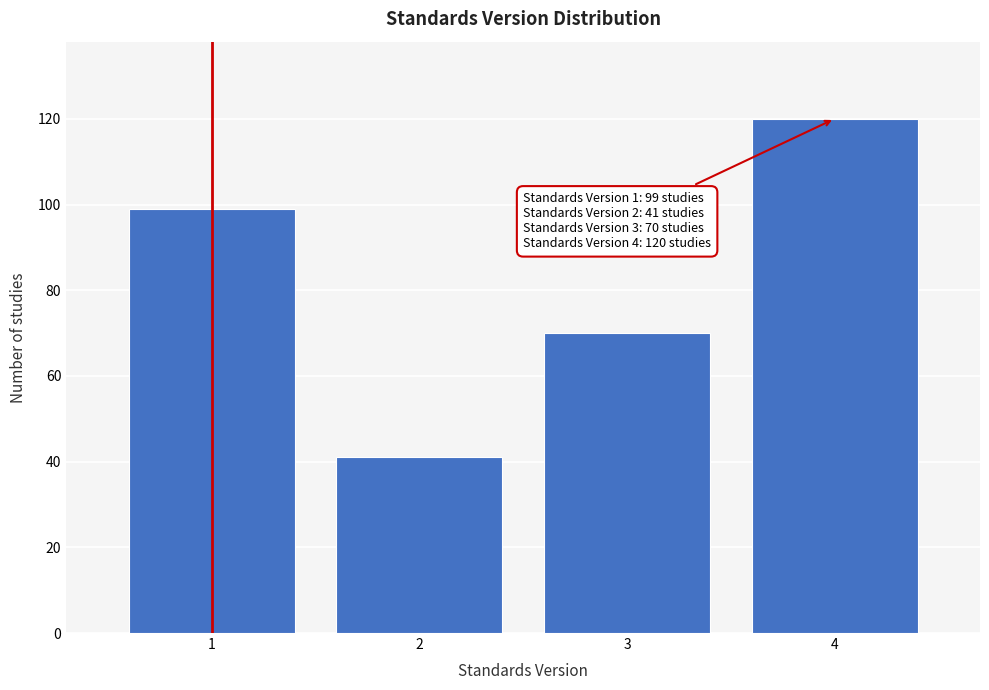

Reading left to right, transcribe all the data shown in this chart.

99	41	70	120